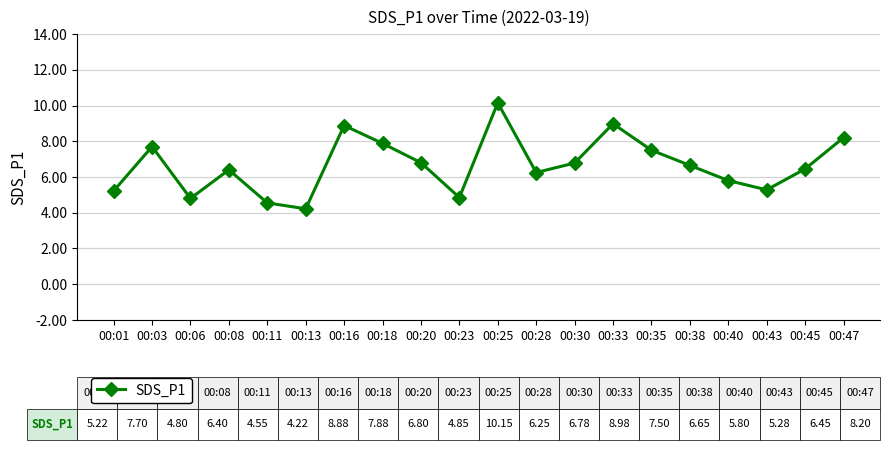

What is the value of the 3rd point from the left?

4.8